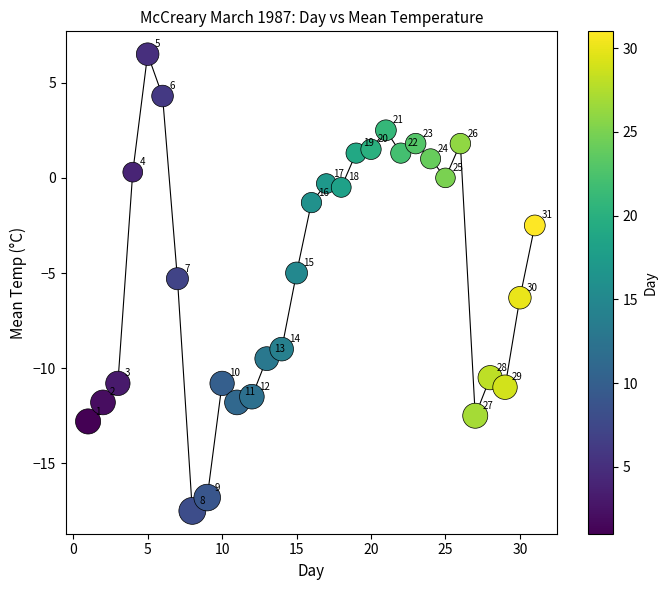

What is the range of Y values (max minus min)?

24.0